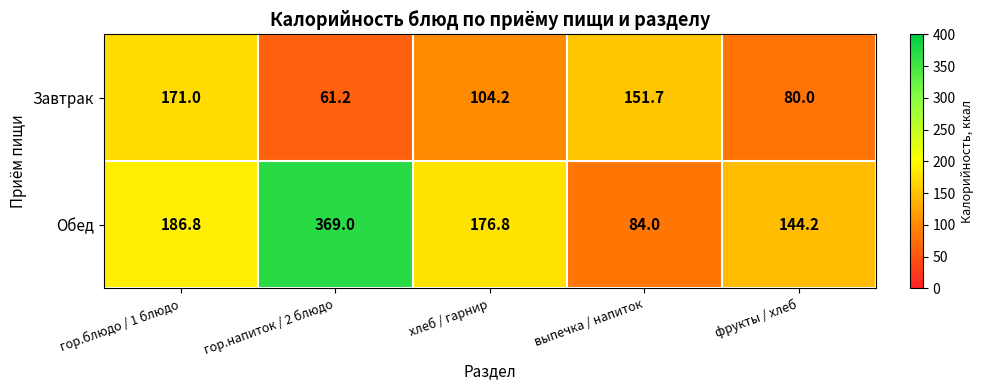

What is the sum of the Обед values at хлеб / гарнир and фрукты / хлеб?

321.0